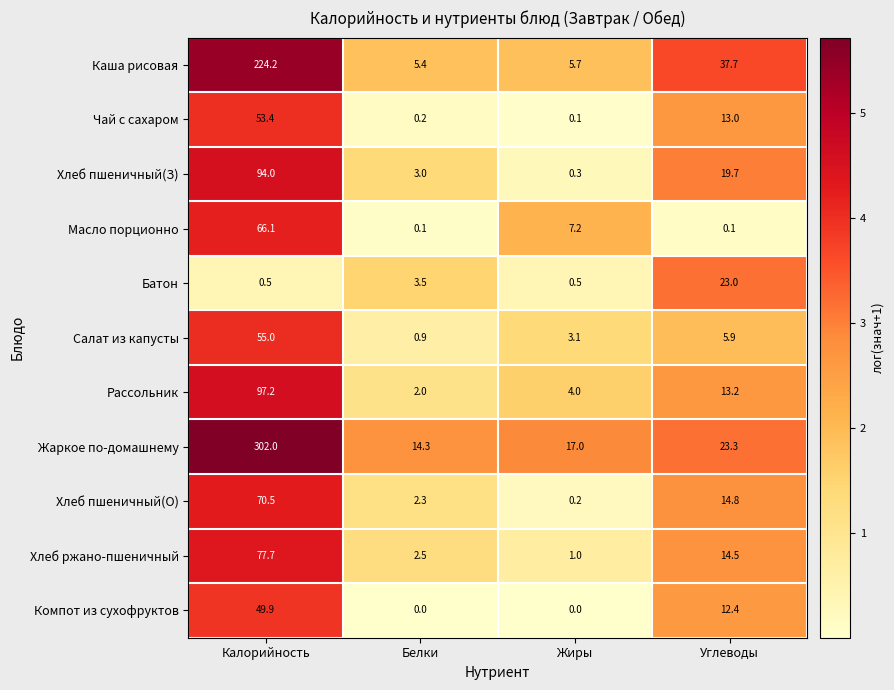

What is the total value across all series at Калорийность?

1090.5